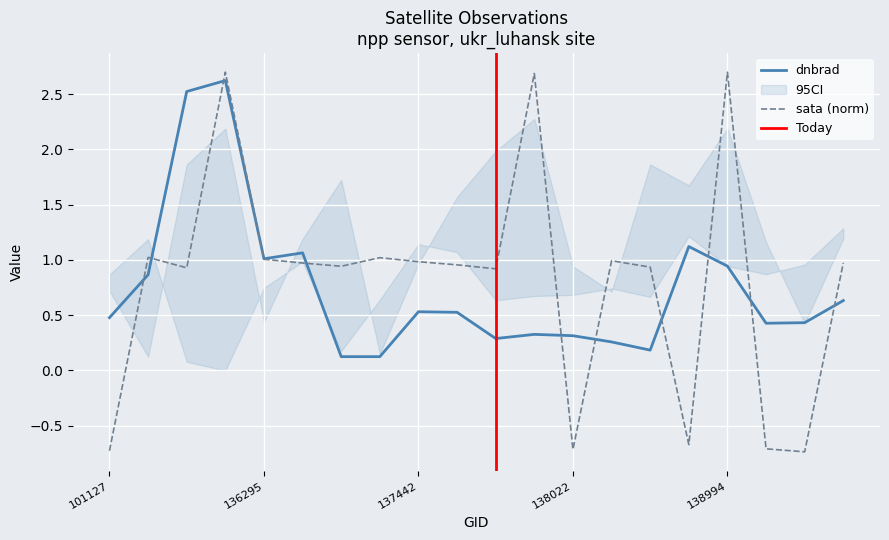

What is the approximate value of dnbrad at 137822?

0.3